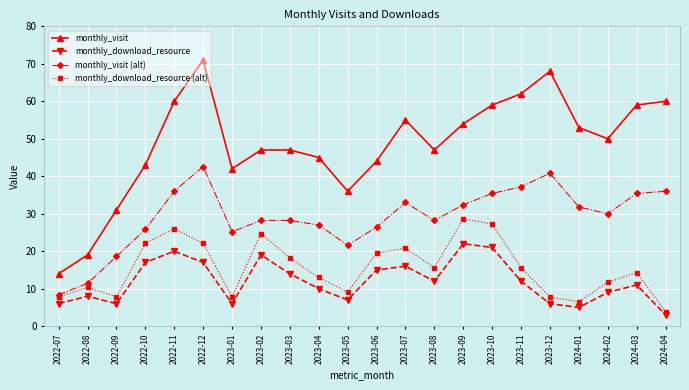

How many data points in monthly_download_resource (alt) are above 15?

11